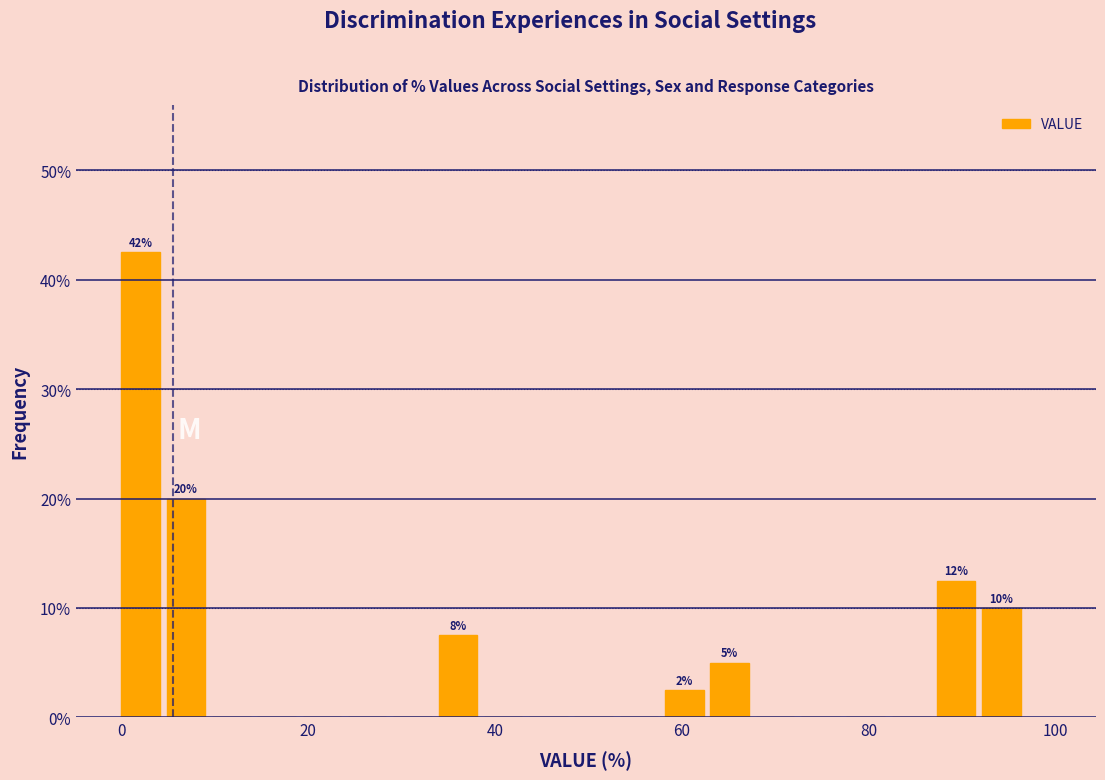

Around what value on the x-axis is the tallest bar? Give the approximate position of its centre, as read against the axis.

2